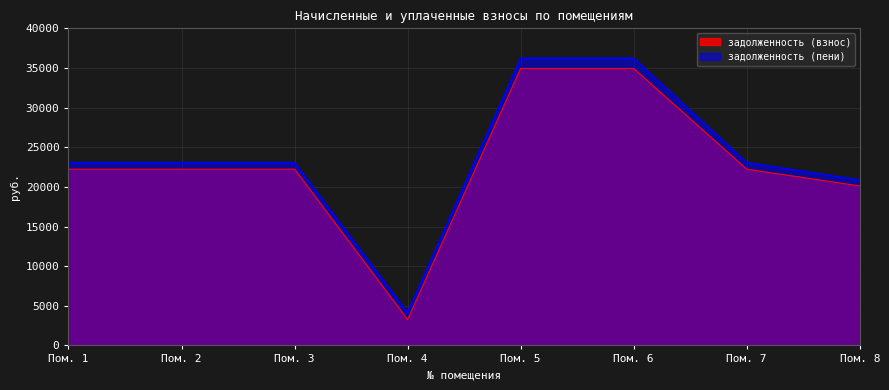

What is the difference between the maximum and minimum values in the задолженность (пени) series?

32106.8